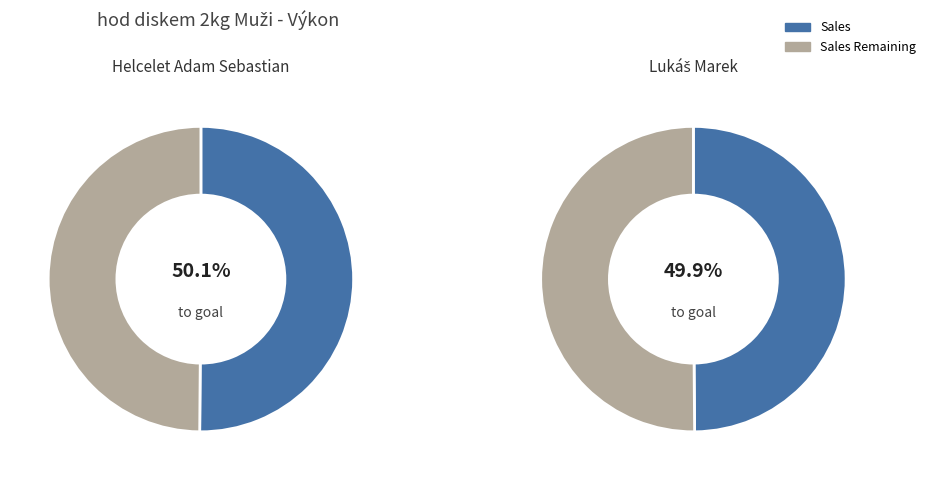

To the nearest percent, what portion does Lukáš Marek represent?

50%